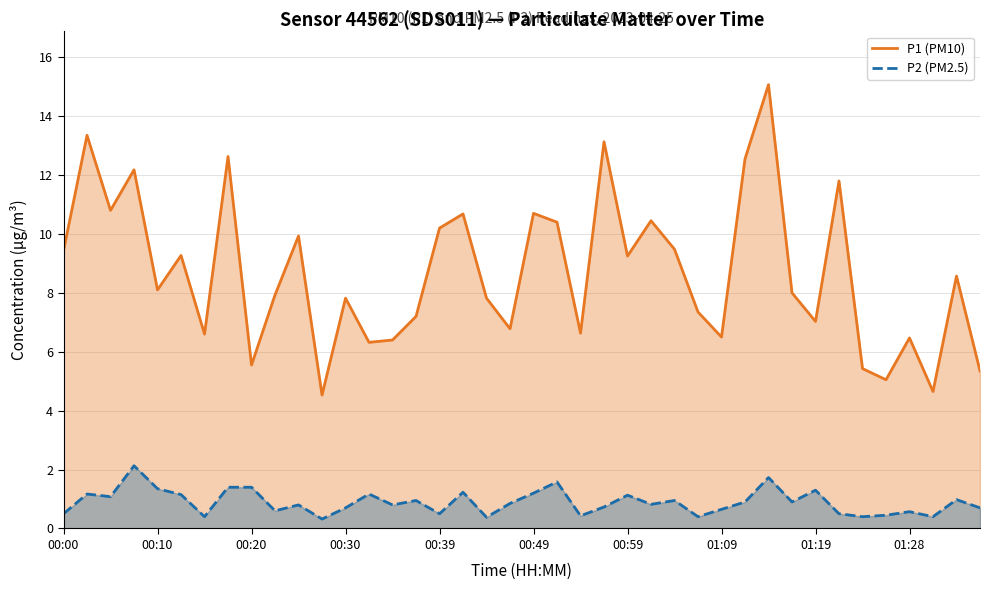

True or false: P2 (PM2.5) and P1 (PM10) cross at least once.

False